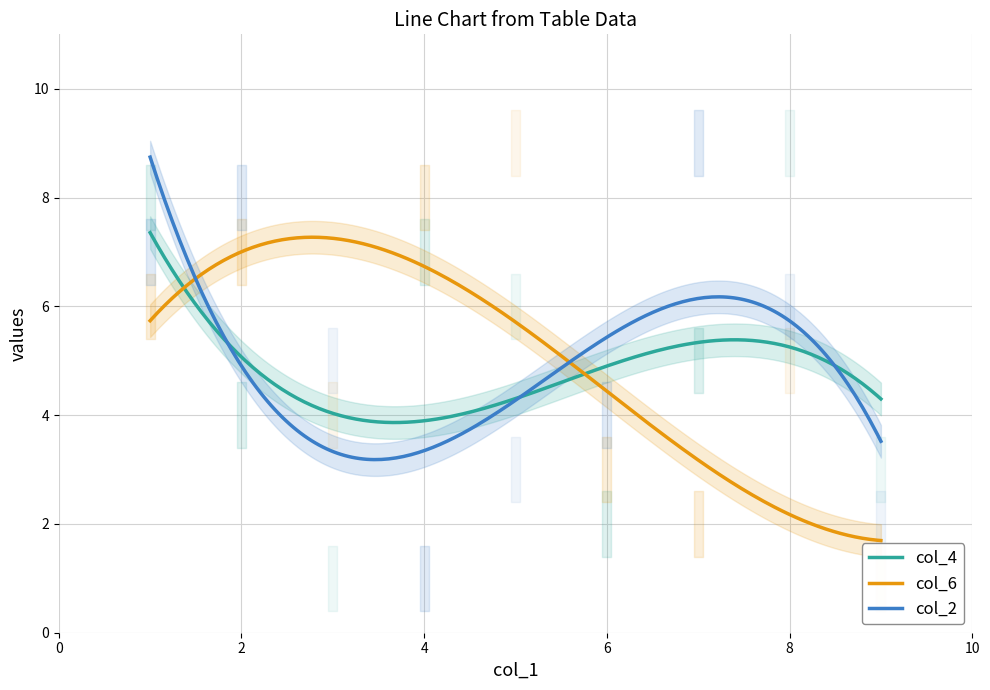

Does the chart display data point markers on the line(s)?

No